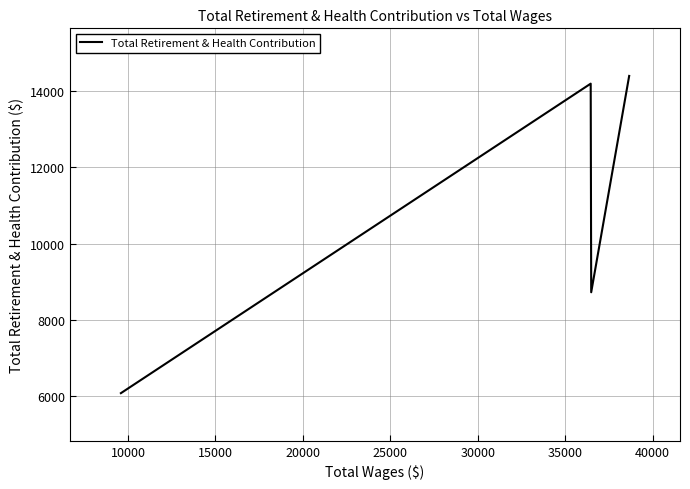

True or false: there are more than 0 points higher than both neighbors.

True